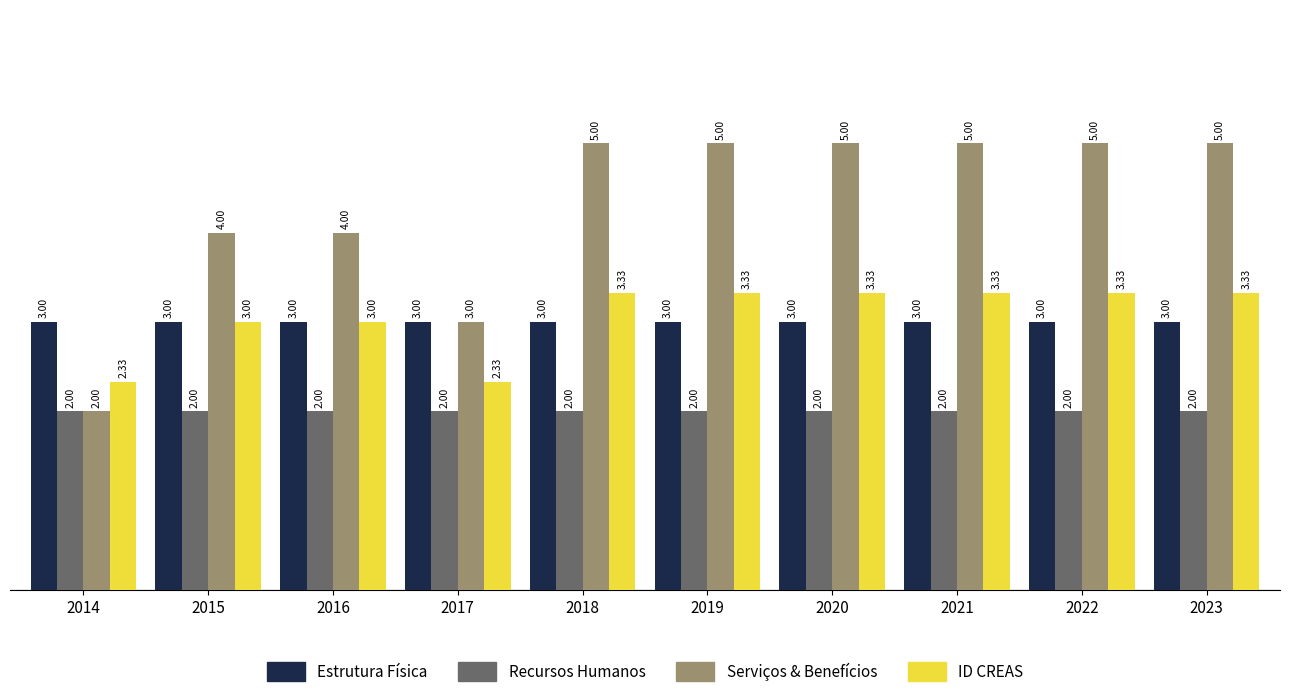

Which series has the largest total across all categories?

Serviços & Benefícios